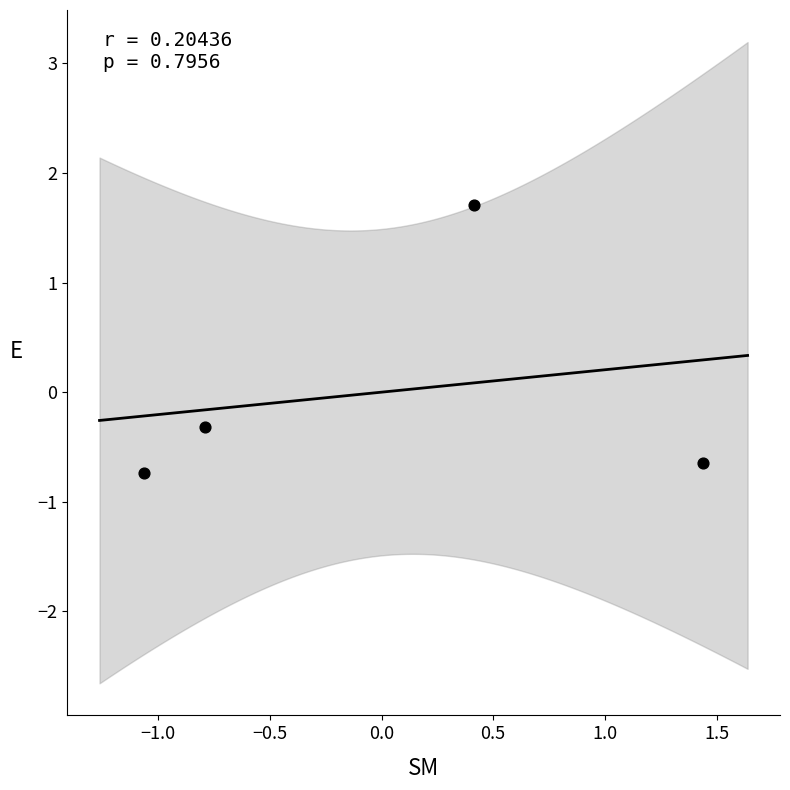

What is the range of X values (max minus min)?

2.5